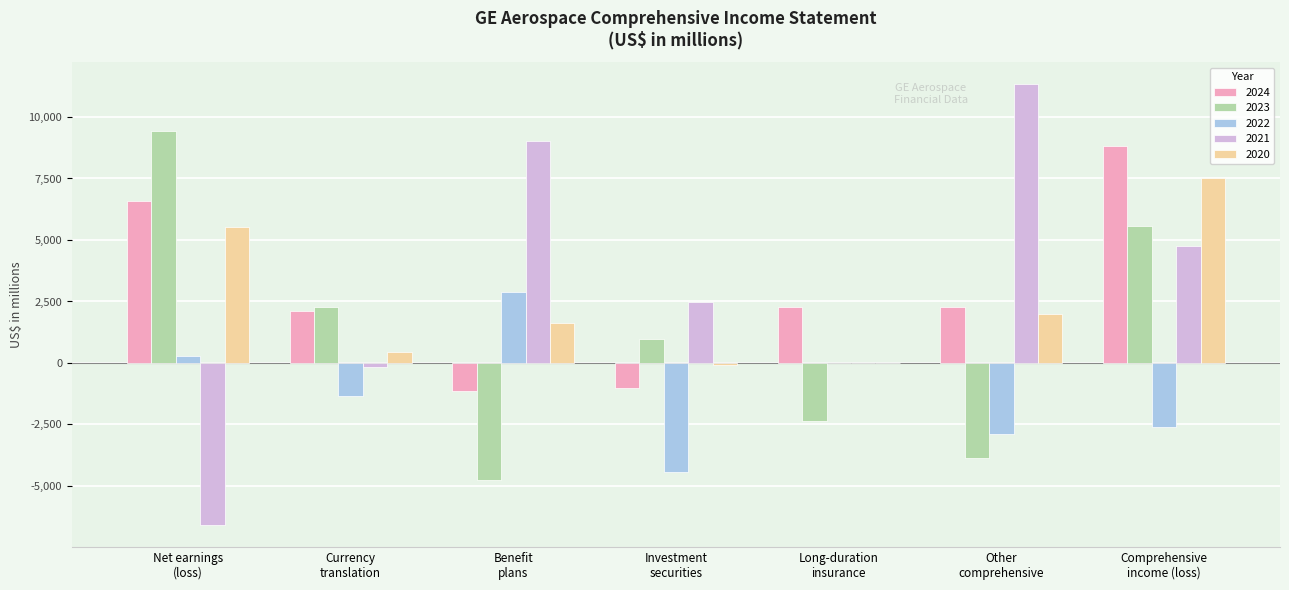

Is the value of 2024 at Investment
securities greater than the value of 2023 at Investment
securities?

No